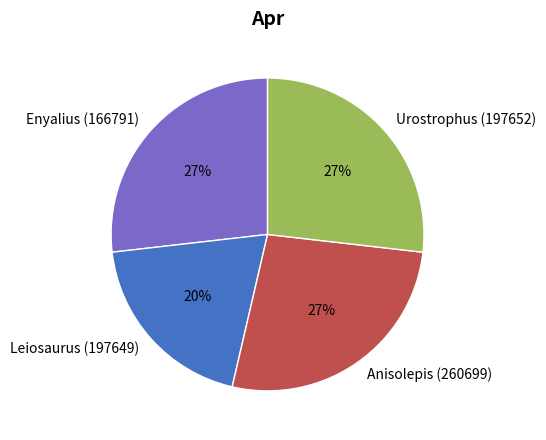

Is Urostrophus (197652) the majority of the pie?

No